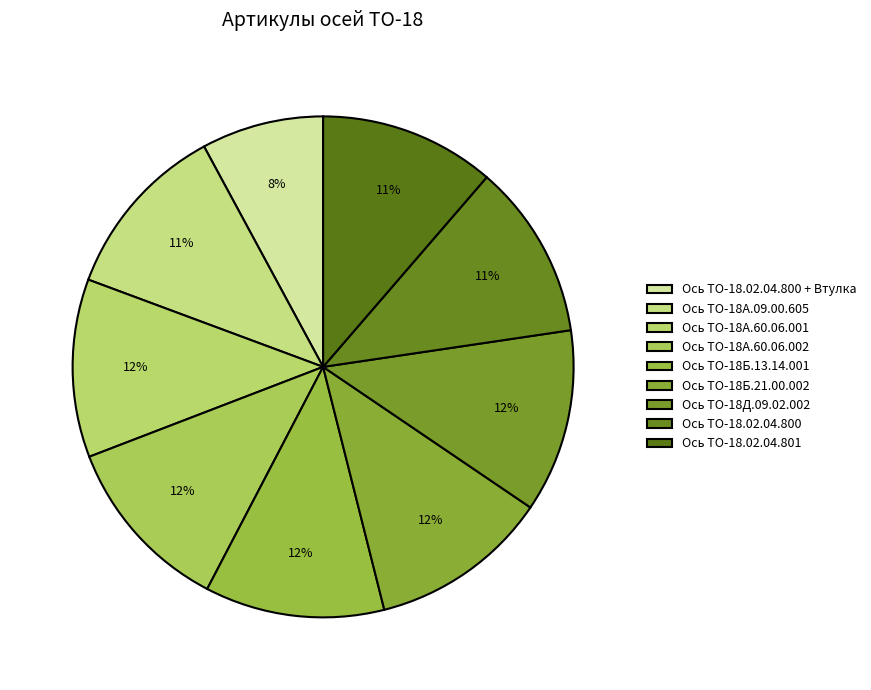

Is it true that Ось ТО-18.02.04.801 is 3% of the pie?

False